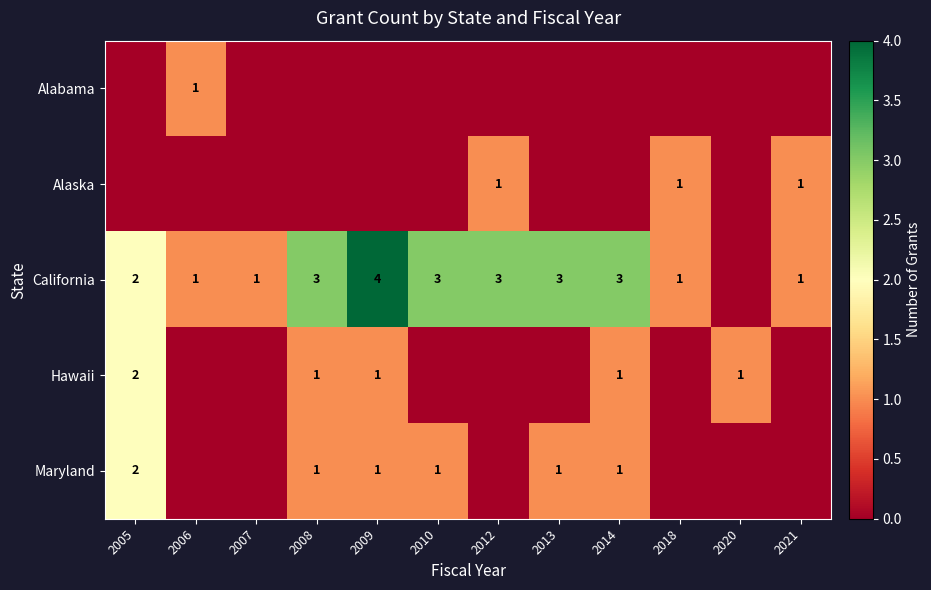

The value of Maryland at 2010 is 0. True or false?

False